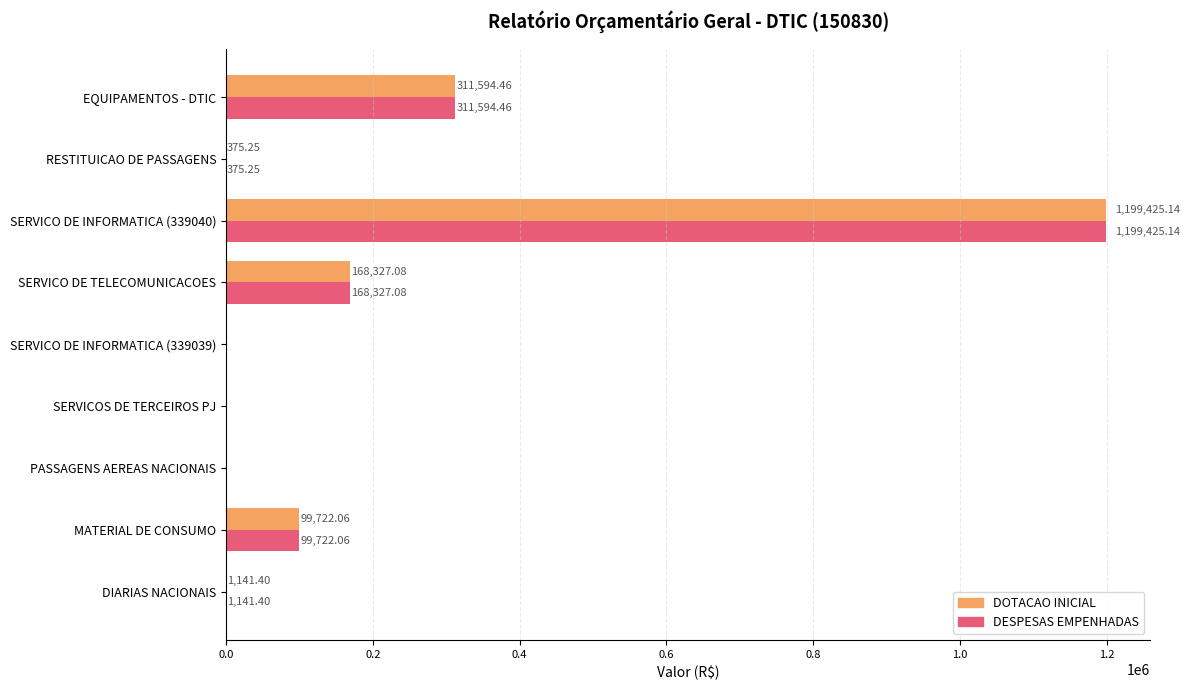

At which label is DOTACAO INICIAL closest to 599712?

EQUIPAMENTOS - DTIC